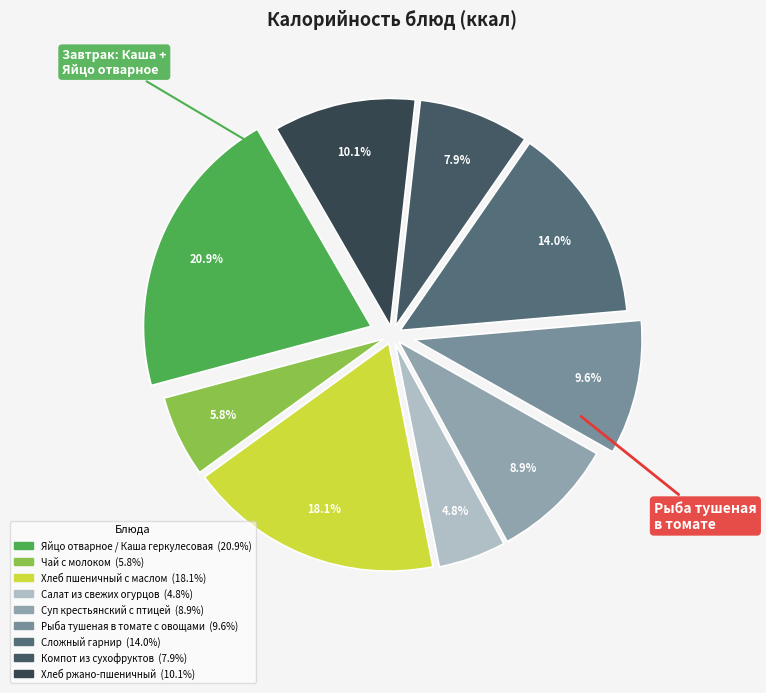

Between Салат из свежих огурцов and Компот из сухофруктов, which is larger?

Компот из сухофруктов